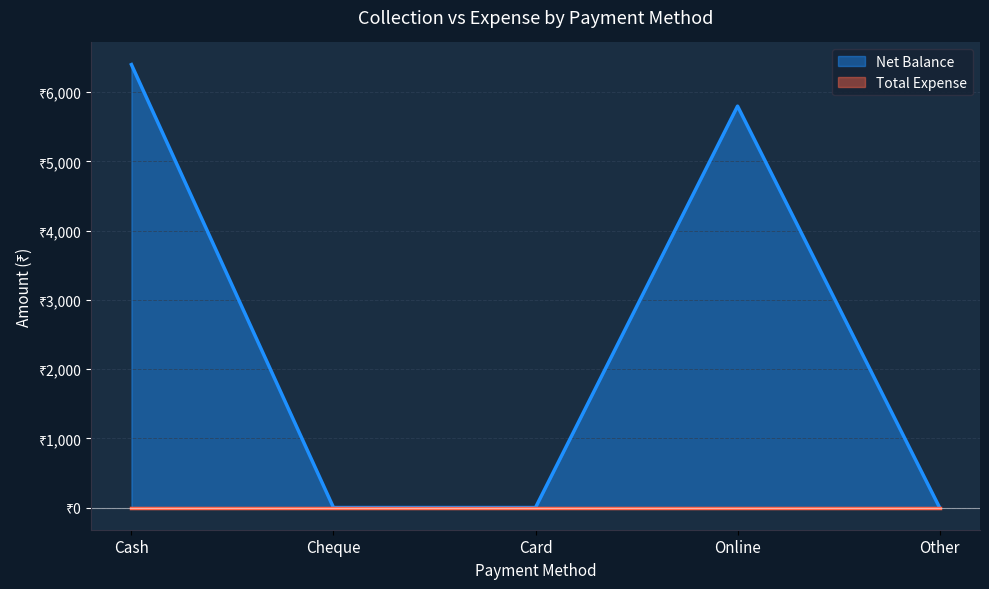

What is the label of the 4th point from the right?

Cheque